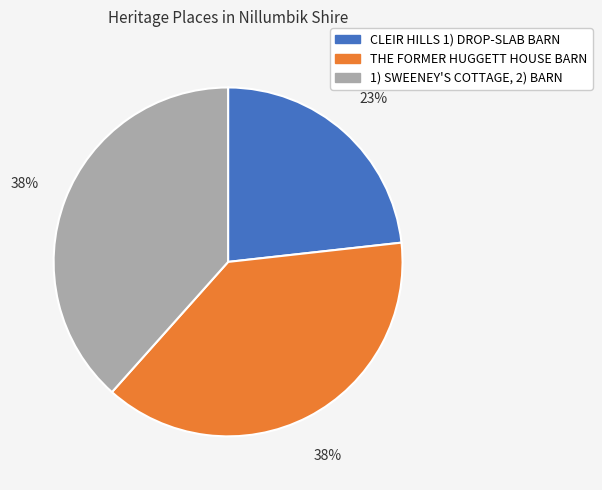

Which category has the smallest portion of the pie?

CLEIR HILLS 1) DROP-SLAB BARN